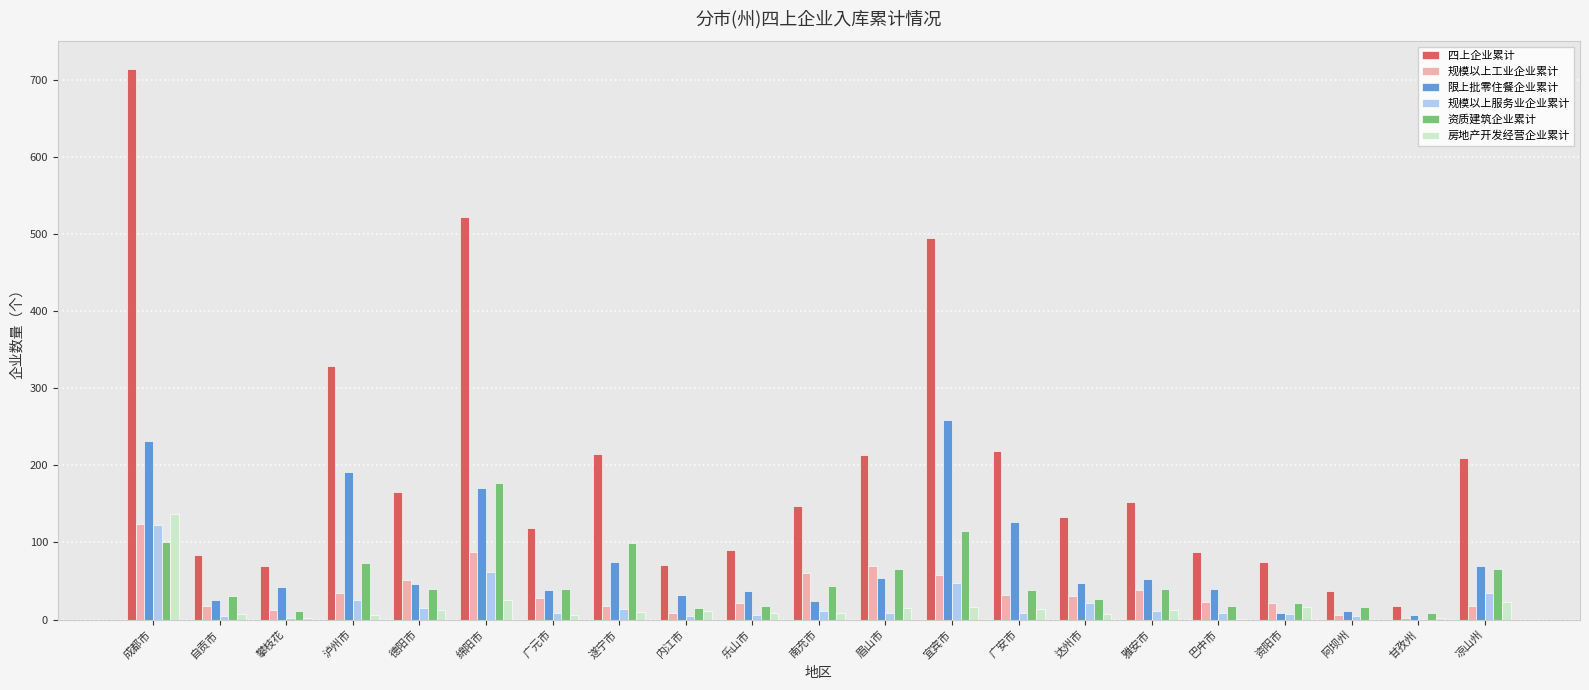

At which category is the sum across all series the highest?

成都市